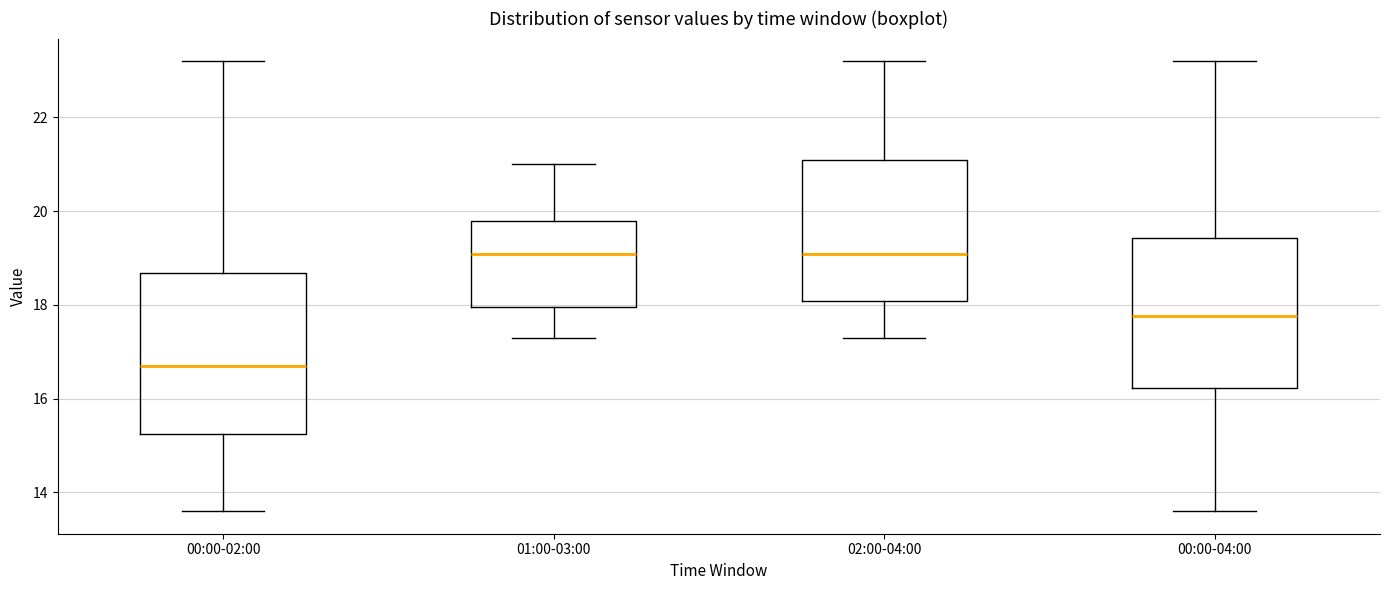

Reading left to right, transcribe this box plot: for each box, give where its median line is, the range the box spans, and where its two whiskers end, as read against the y-axis. The values are not printed on the chart, so give them approximately, as read against the axis.

00:00-02:00: median 16.8, box 15.2 to 18.6, whiskers 13.6 to 23.2
01:00-03:00: median 19.0, box 18.0 to 19.8, whiskers 17.4 to 21.0
02:00-04:00: median 19.0, box 18.0 to 21.0, whiskers 17.4 to 23.2
00:00-04:00: median 17.8, box 16.2 to 19.4, whiskers 13.6 to 23.2